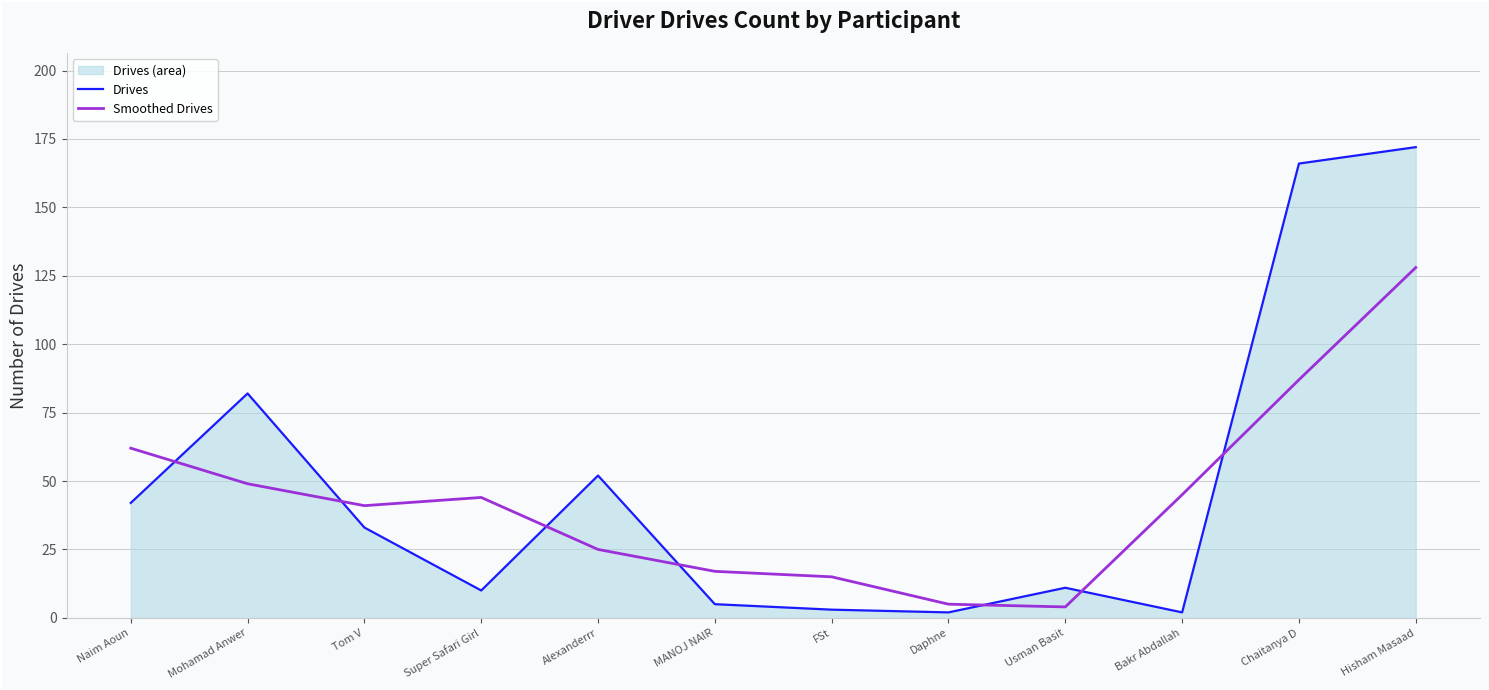

Where do Drives and Smoothed Drives first cross each other?

Naim Aoun and Mohamad Anwer